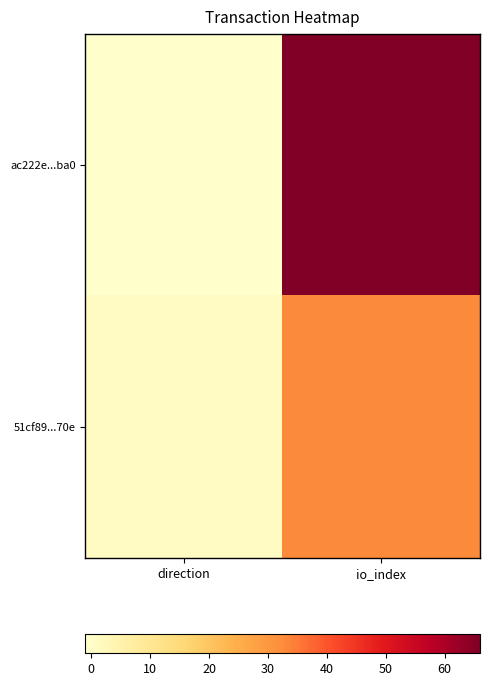

At io_index, list the series in order from smallest to largest.

51cf89...70e, ac222e...ba0